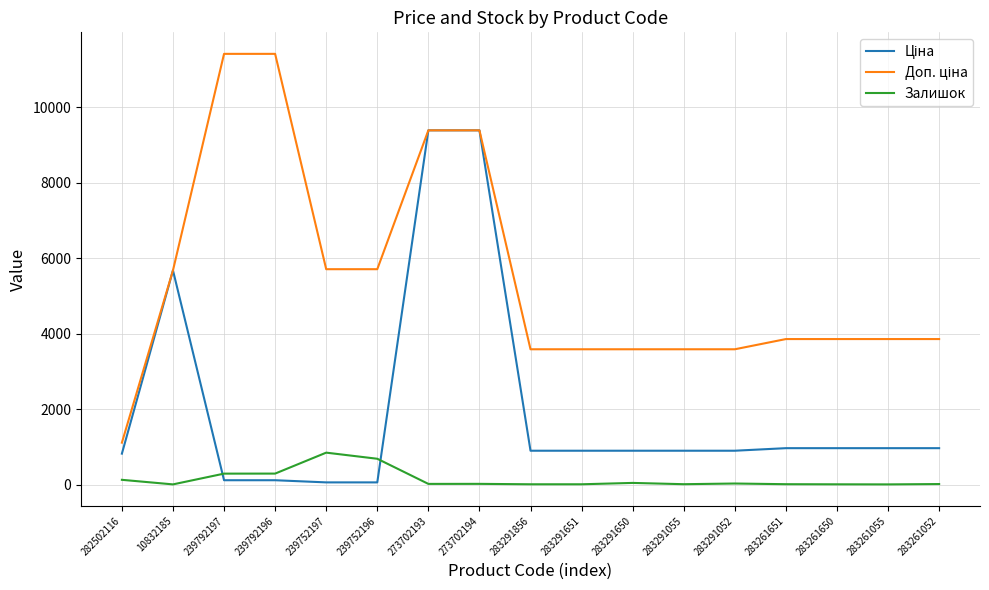

What is the maximum value shown in the chart?

11410.0